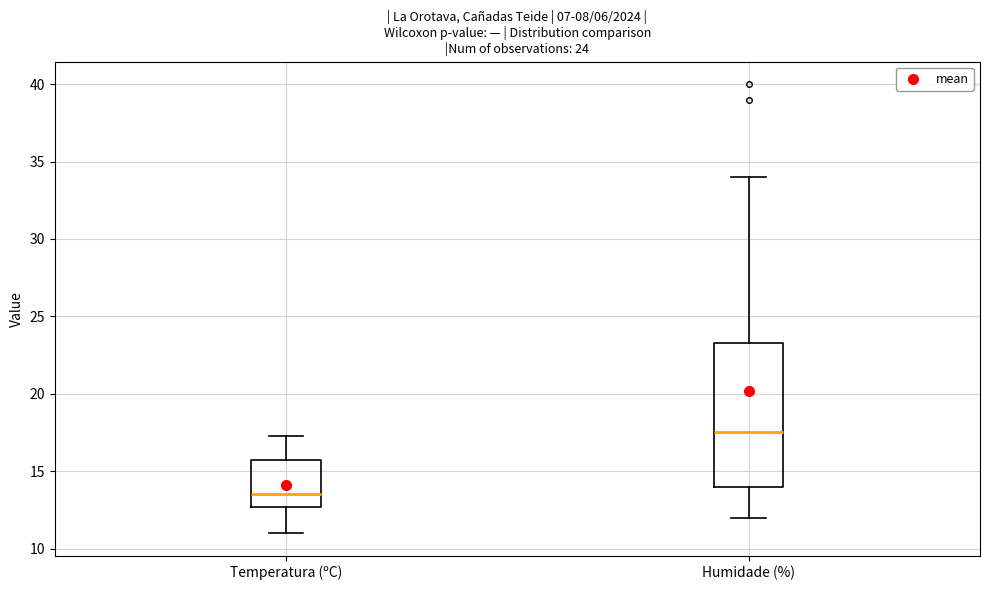

Comparing the boxes themselves (not the whiskers), which one is the tallest?

Humidade (%)